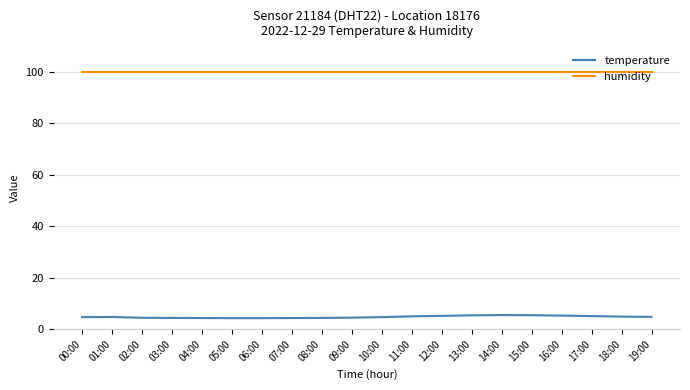

What is the minimum value shown in the chart?

4.3